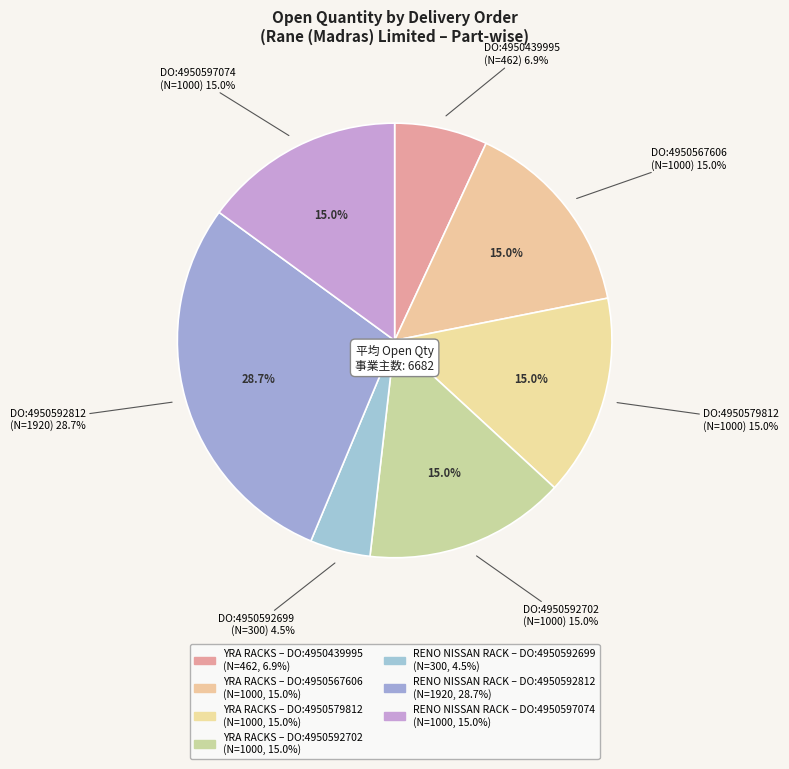

Is 340409590-50
DO:4950567606 the majority of the pie?

No